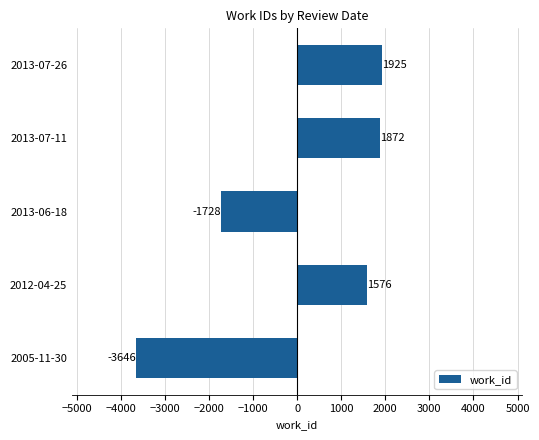

Count the number of categories in the chart.

5